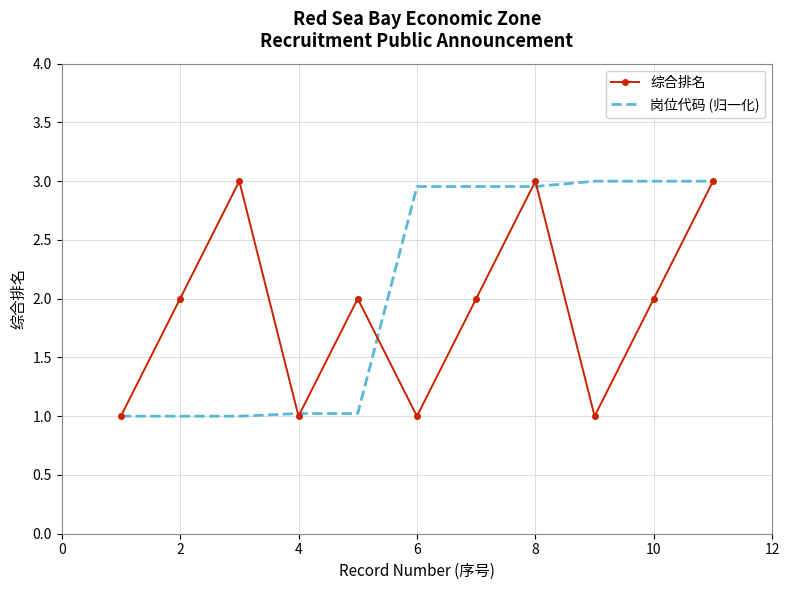

Which series has the largest total across all categories?

岗位代码 (归一化)